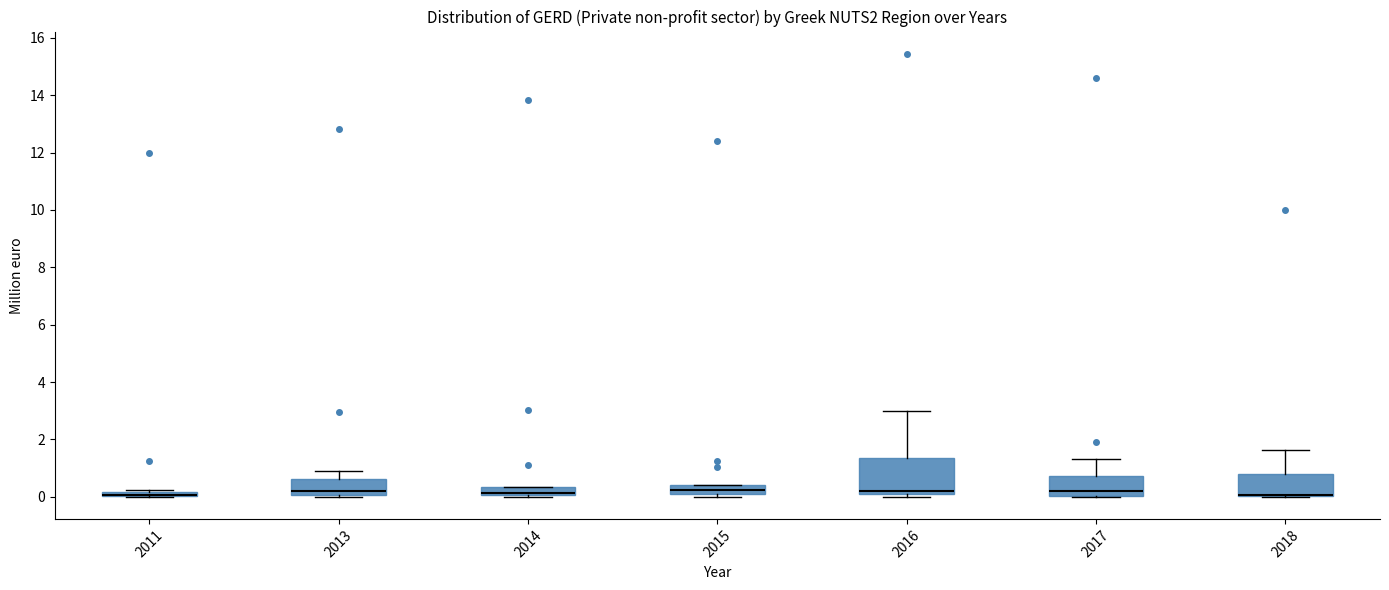

Where is the upper edge of the box at x = 2018 on the y-axis? The values are not printed on the chart, so give them approximately, as read against the axis.

0.8